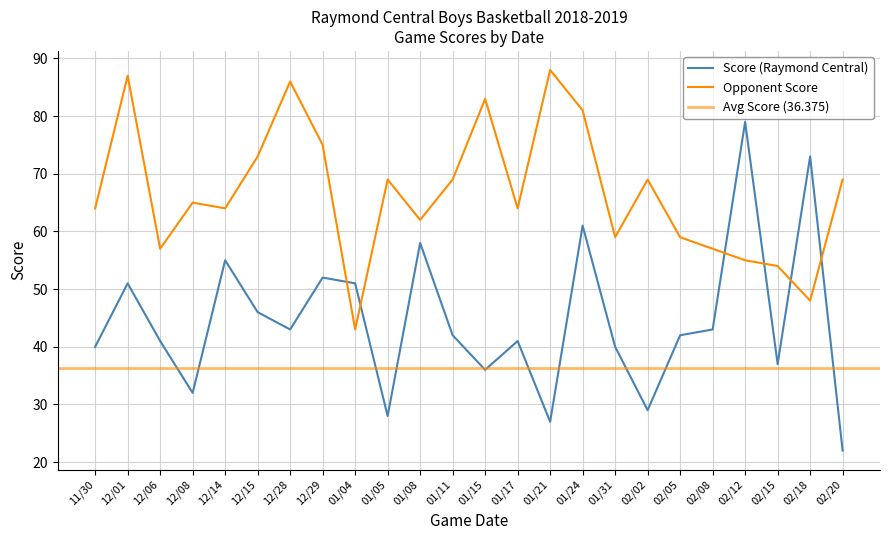

What is the sum of all Opponent Score values?

1600